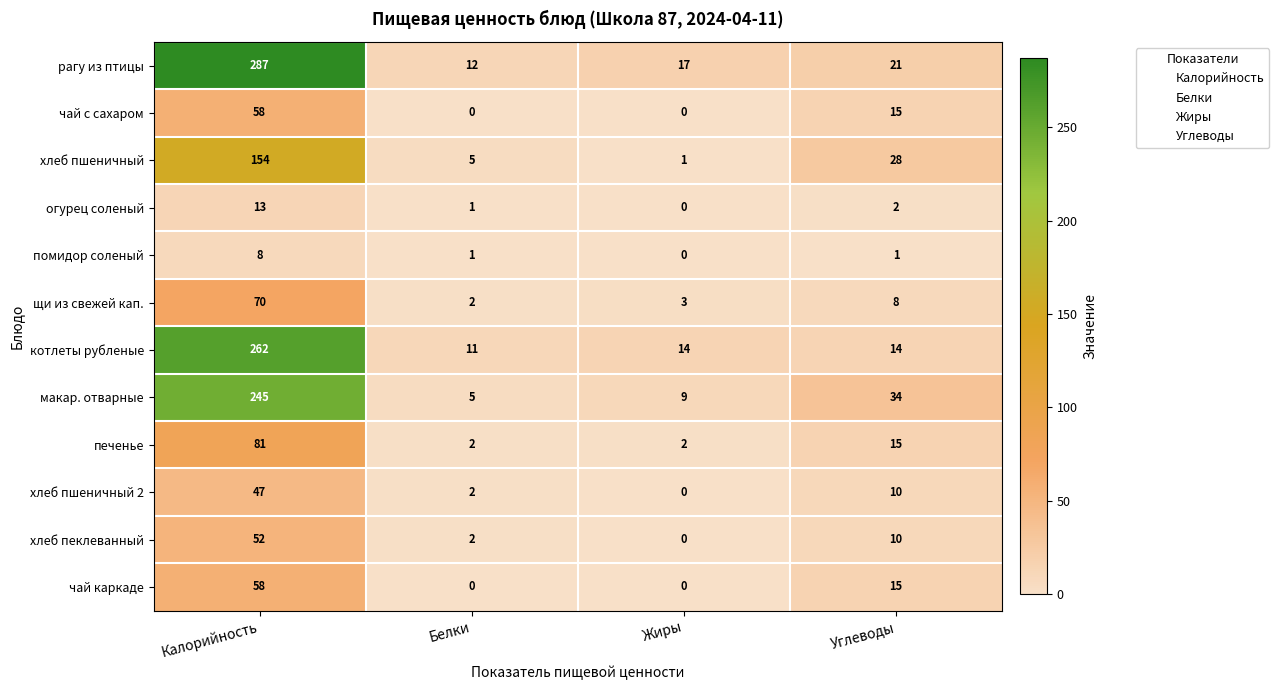

What is the sum of the помидор соленый values at Белки and Калорийность?

9